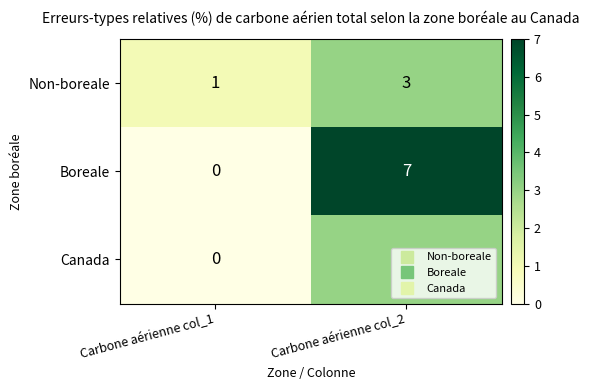

Is the value of Boreale at Carbone aérienne col_2 greater than the value of Canada at Carbone aérienne col_1?

Yes